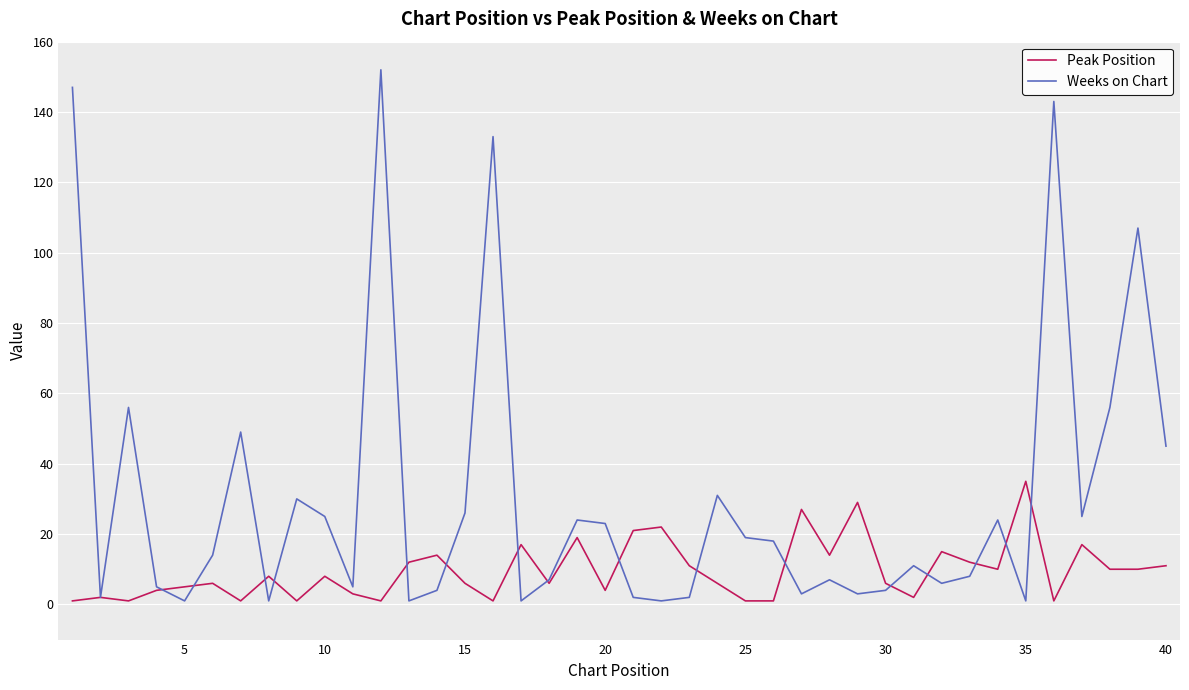

Which series has the largest total across all categories?

Weeks on Chart